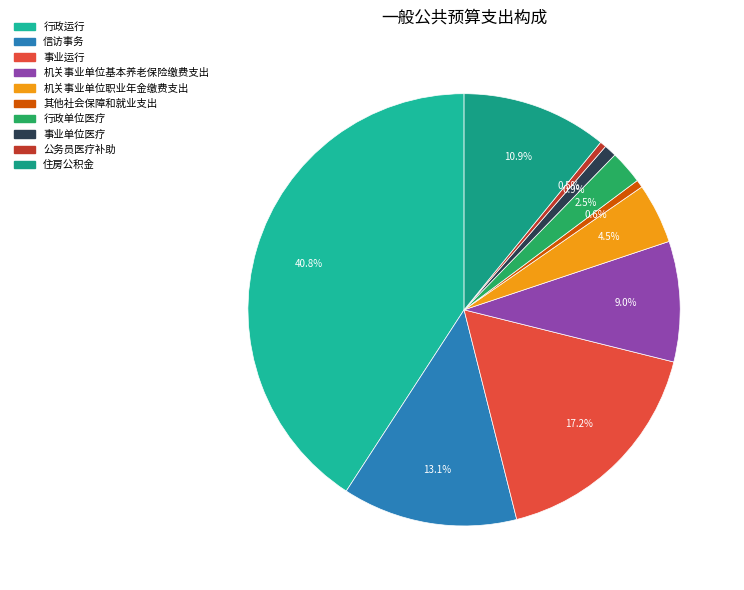

How many segments does this pie chart have?

10